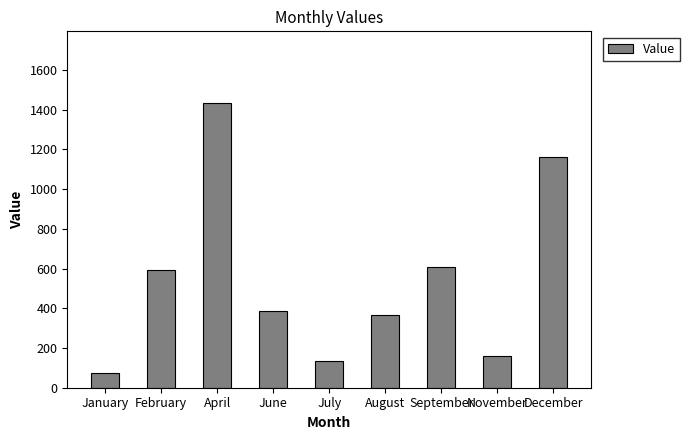

At which category does the chart reach its peak across all series?

April